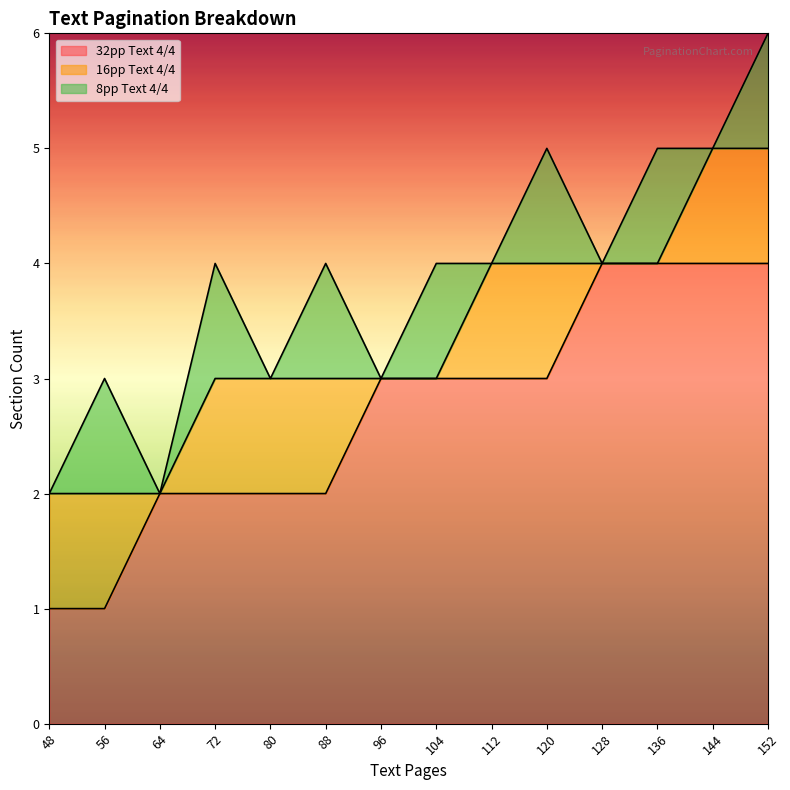

The value of 32pp Text 4/4 at 56 is 0. True or false?

False